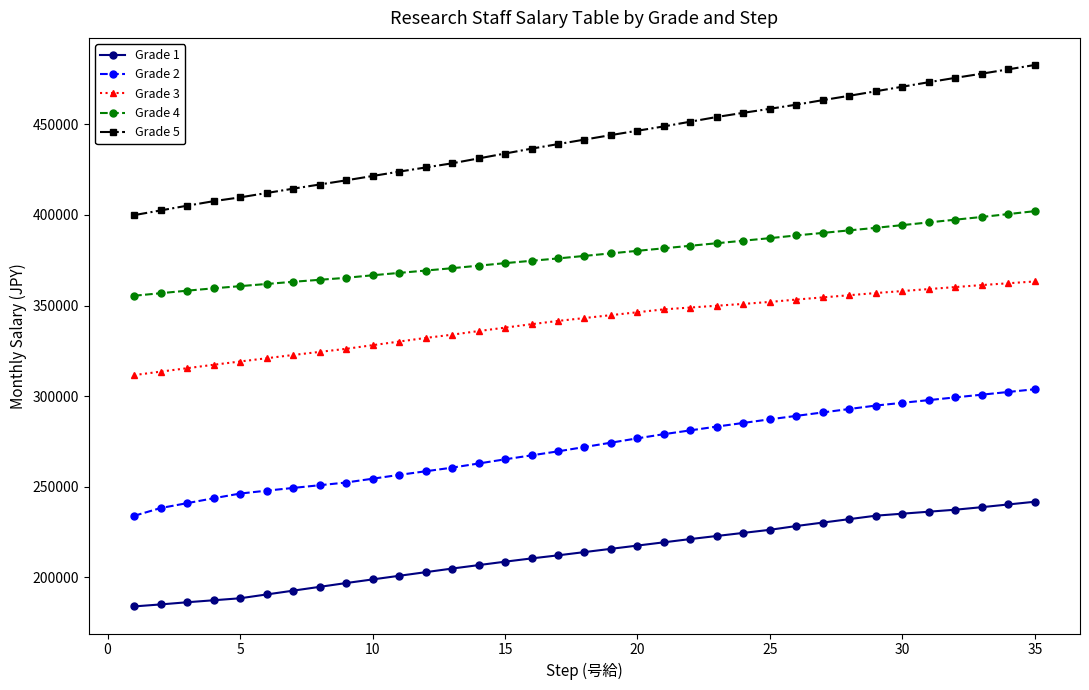

What is the difference between the maximum and minimum values in the Grade 3 series?

51700